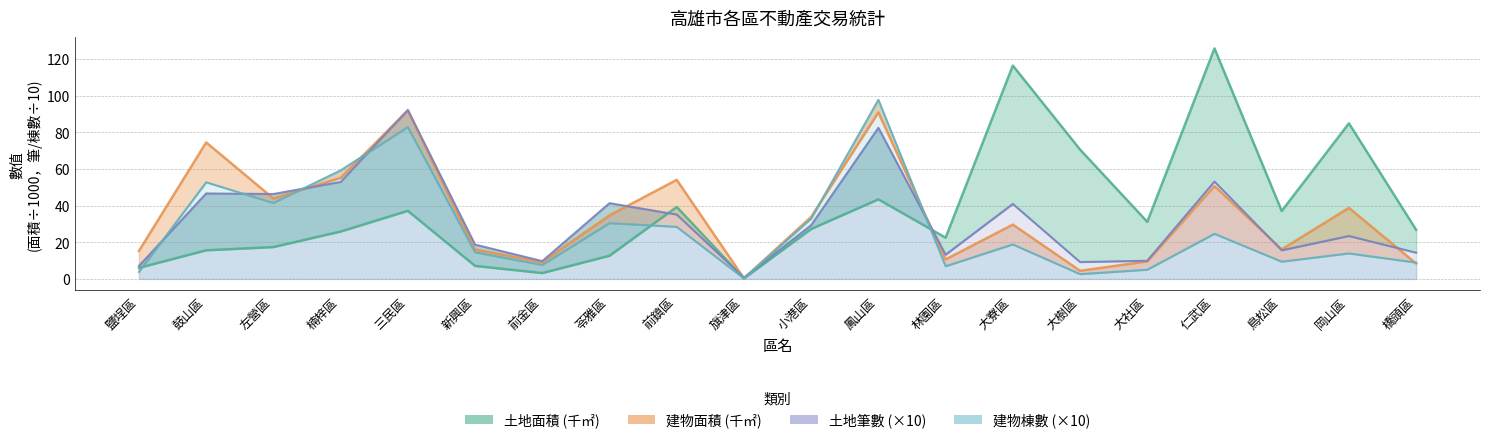

Which series has the largest total across all categories?

土地面積